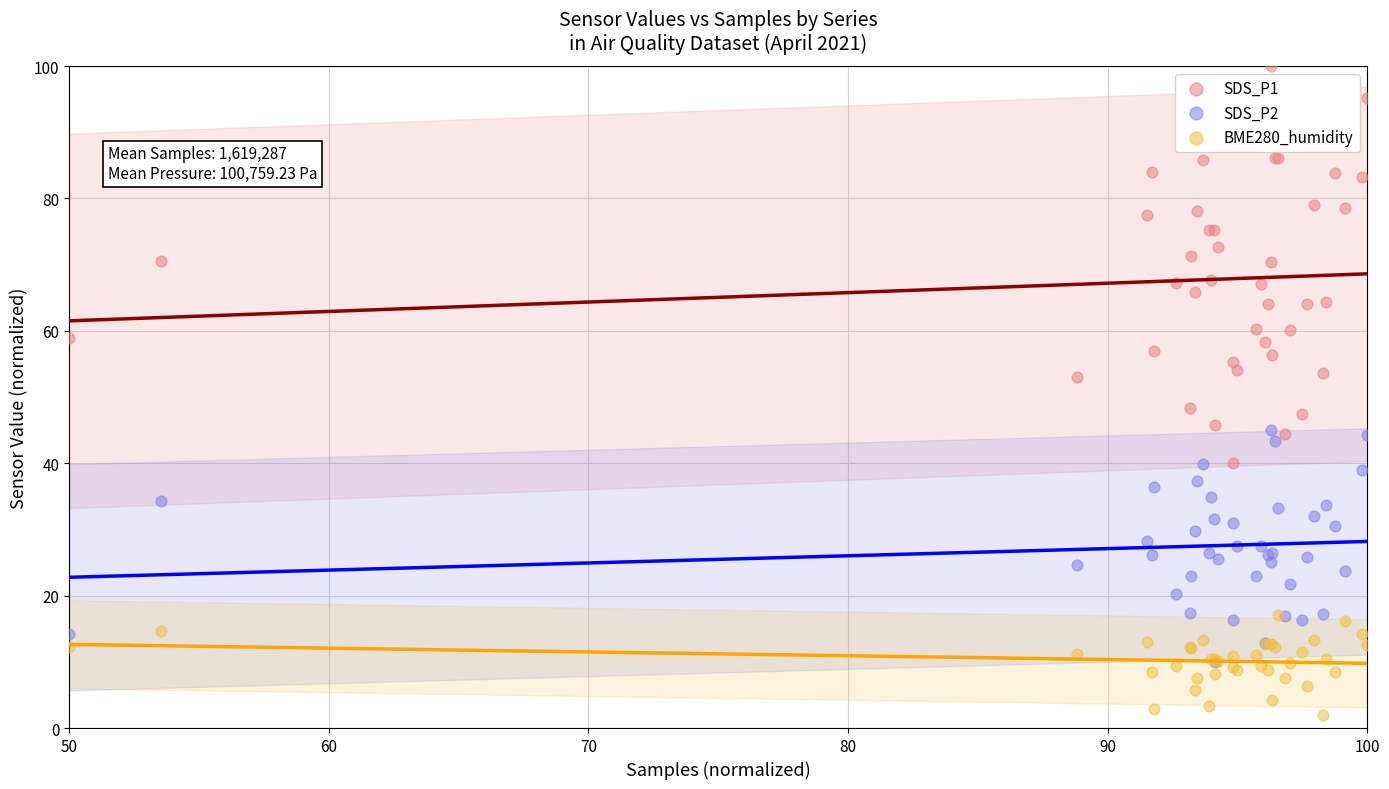

Which series reaches the minimum Y coordinate?

BME280_humidity